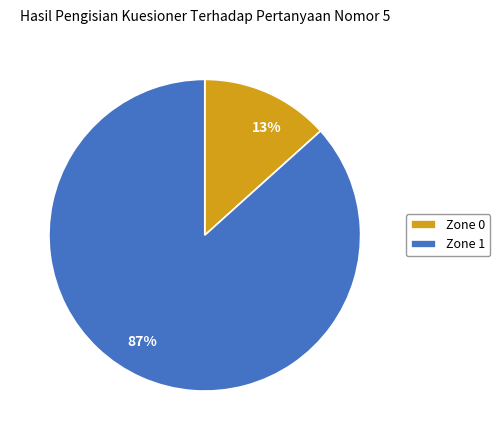

Combined, do 87% and 13% account for over 50%?

Yes